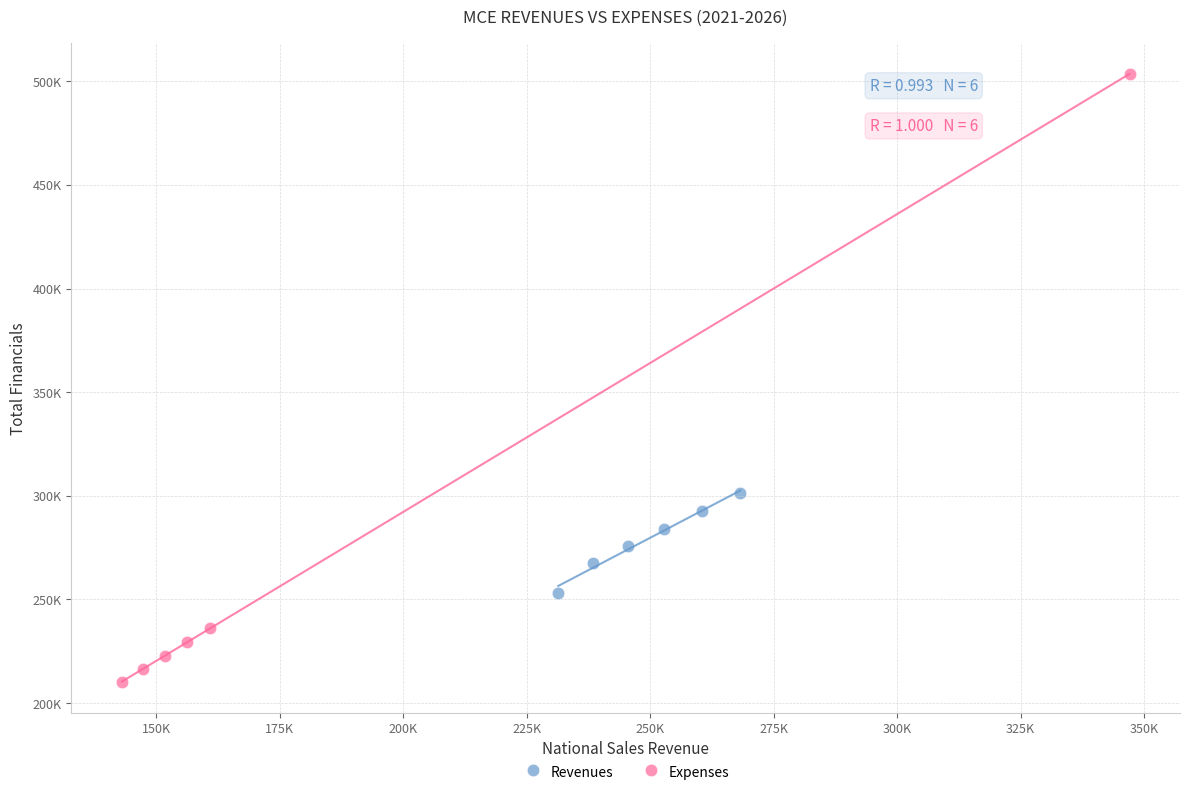

Which series has the widest spread of Y values?

Expenses